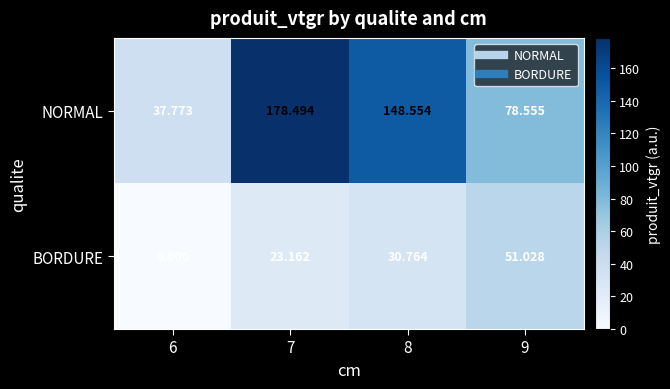

List the series in order of their peak value, lowest first.

BORDURE, NORMAL